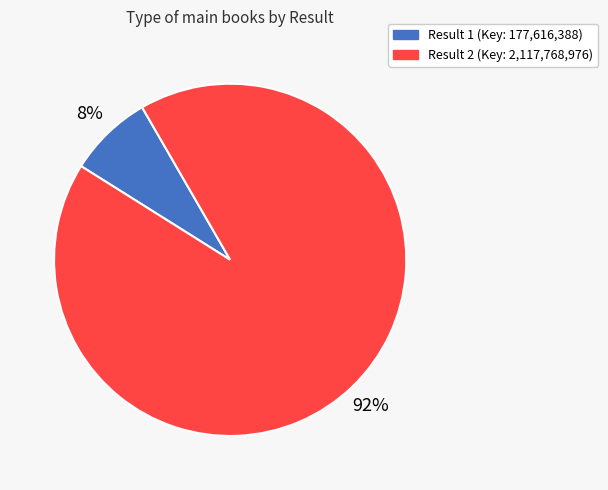

To the nearest percent, what is the average slice percentage?

50%